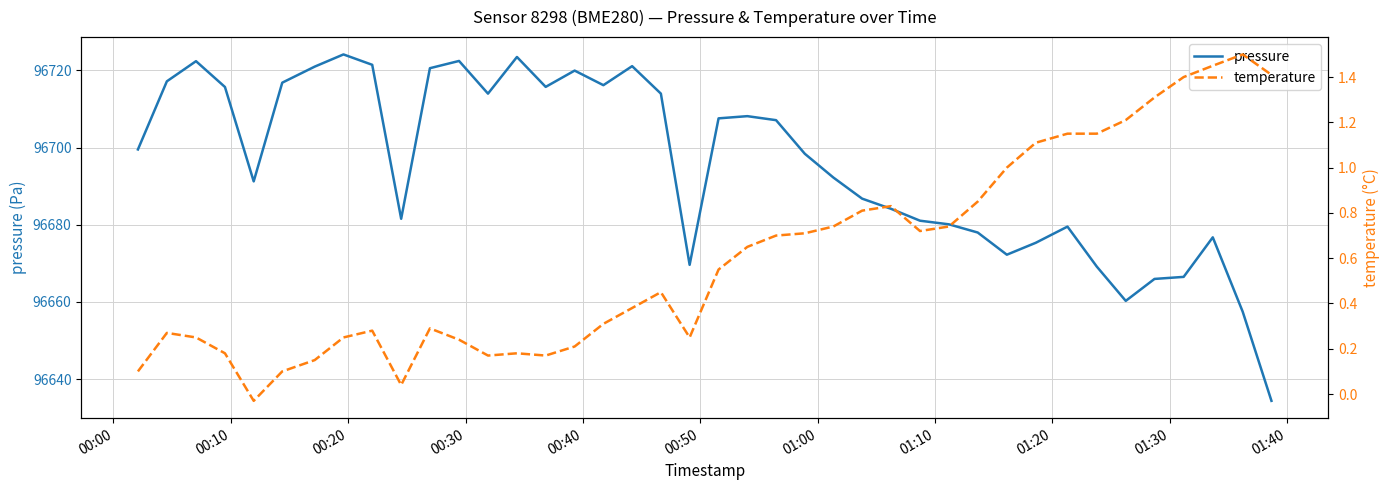

True or false: temperature has more than 2 interior local peaks.

True